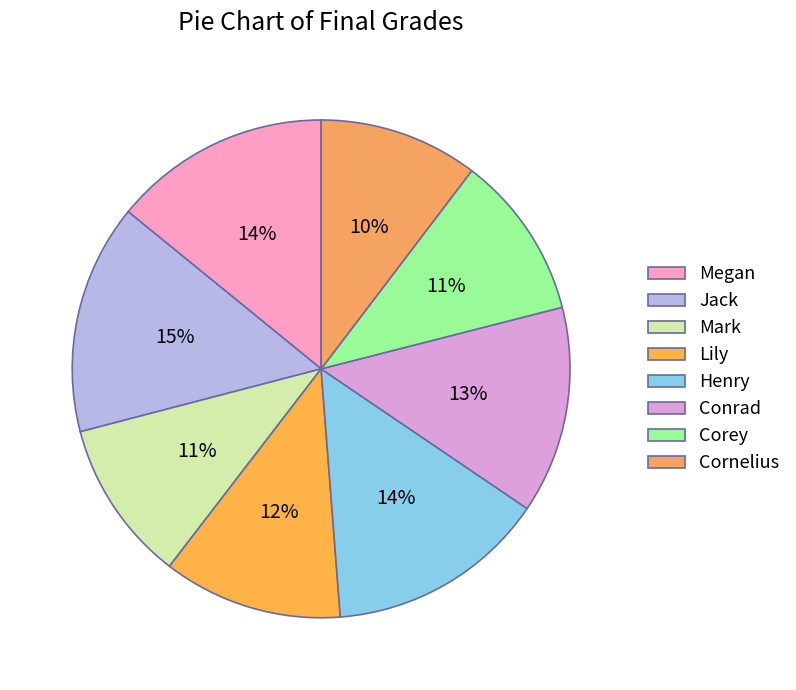

How many segments does this pie chart have?

8